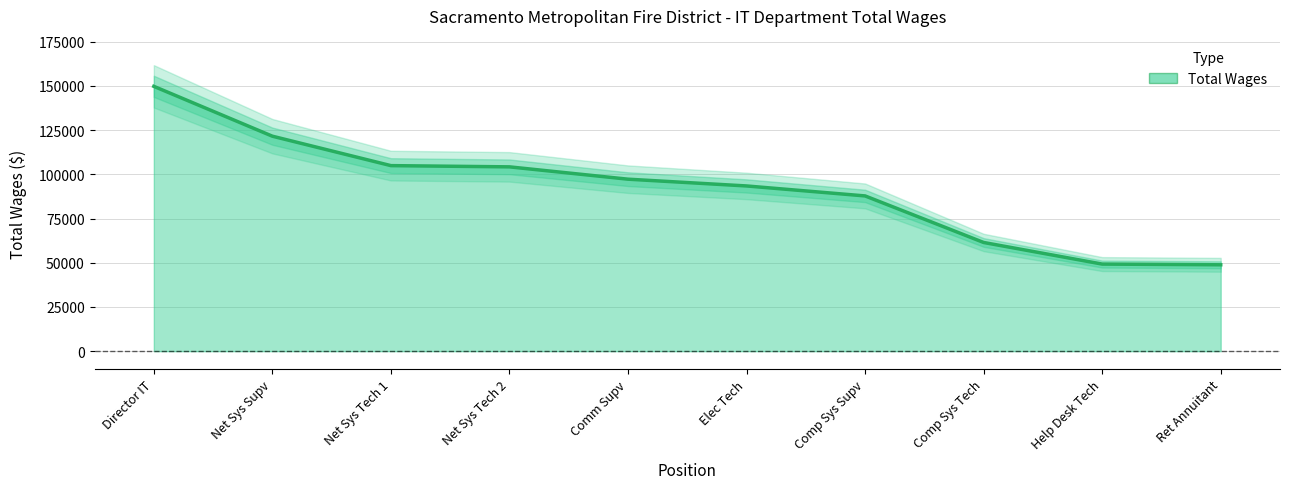

Reading left to right, transcribe all the data shown in this chart.

149764	121572	104929	104232	97261	93434	87797	61471	49255	48856